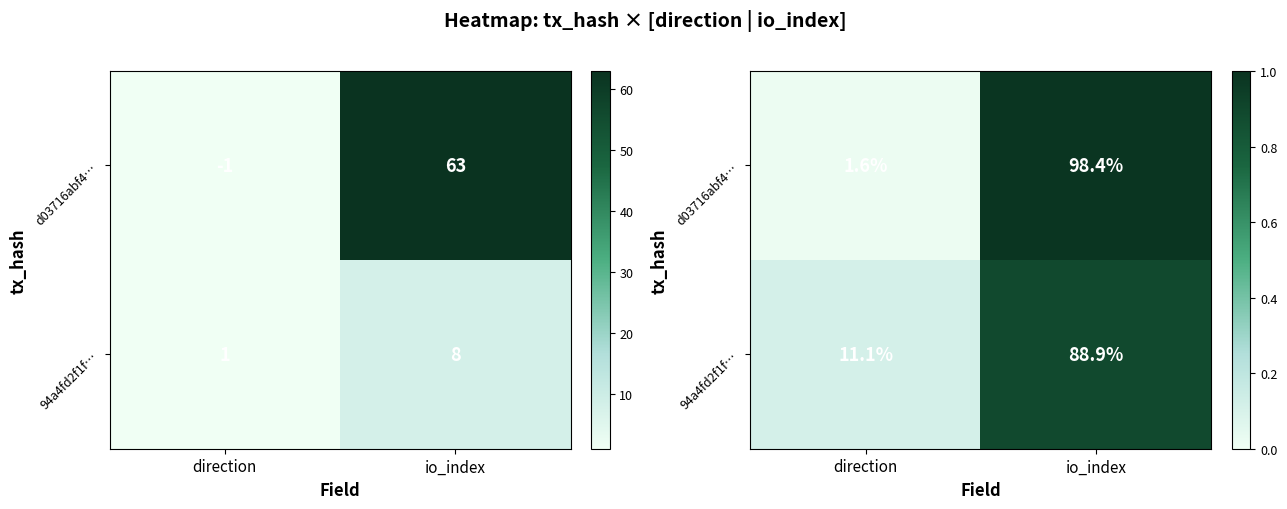

At which label is 94a4fd2f1f… closest to 0?

direction